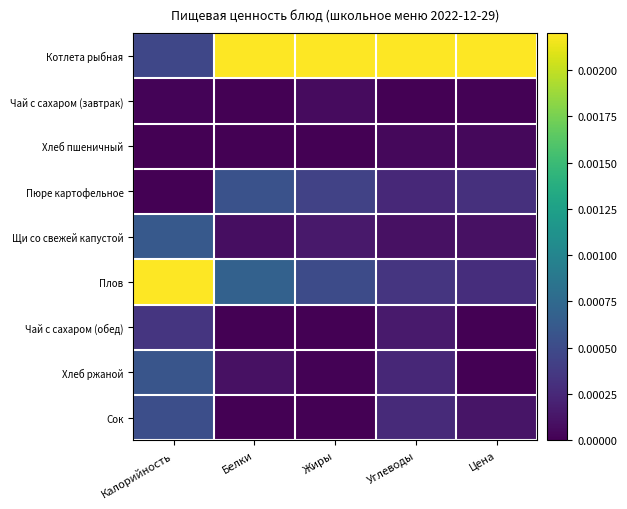

List the series in order of their peak value, lowest first.

Хлеб пшеничный, Чай с сахаром (завтрак), Чай с сахаром (обед), Сок, Пюре картофельное, Хлеб ржаной, Щи со свежей капустой, Котлета рыбная, Плов